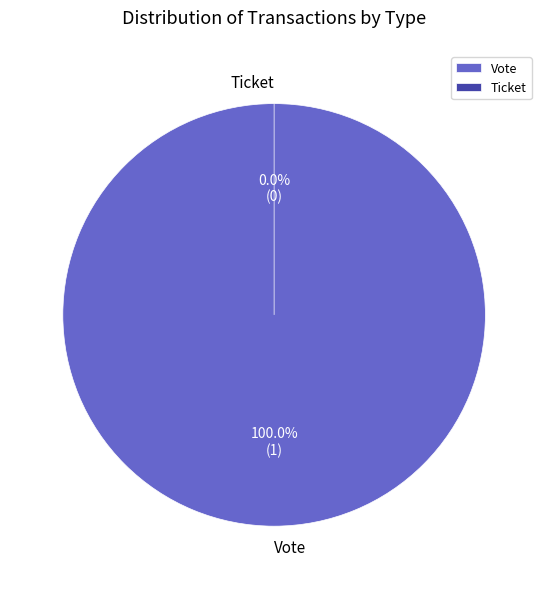

True or false: Vote accounts for 94% of the total.

False